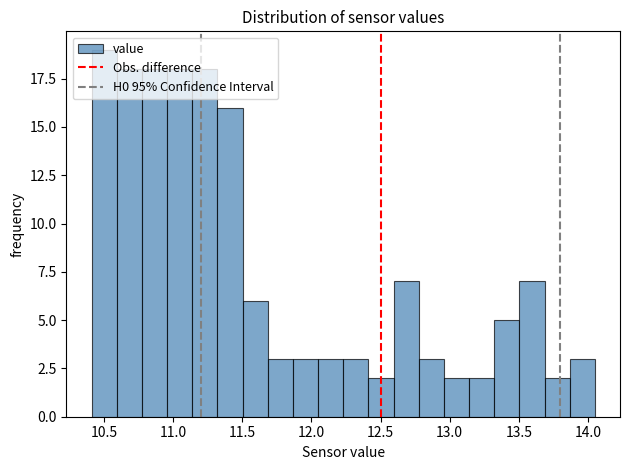

Around what value on the x-axis is the tallest bar? Give the approximate position of its centre, as read against the axis.

10.50